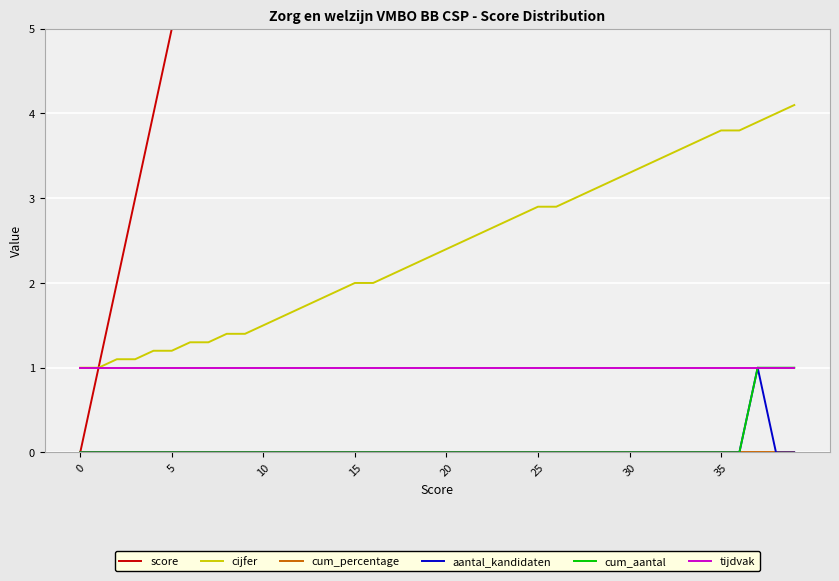

True or false: score and cum_aantal cross at least once.

False